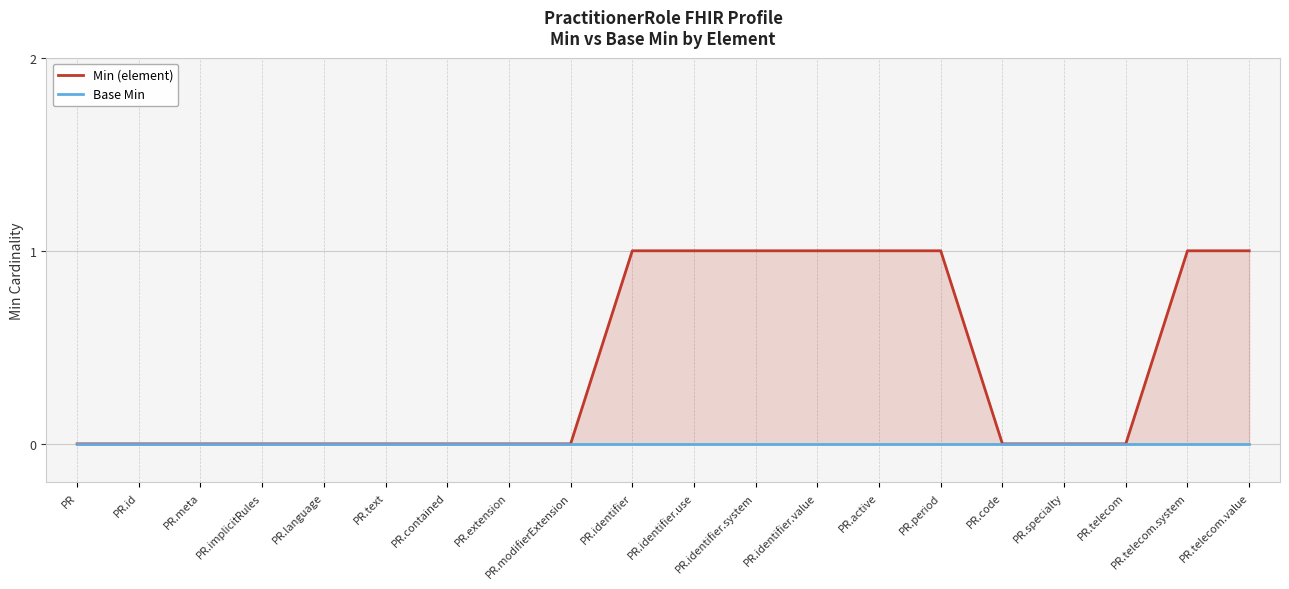

At which label is Min (element) closest to 0?

PR